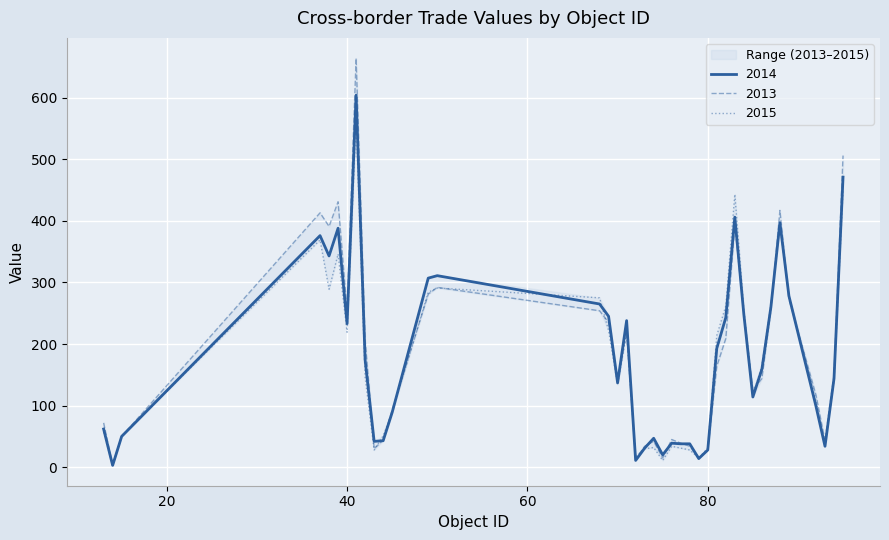

What is the smallest value displayed?

3